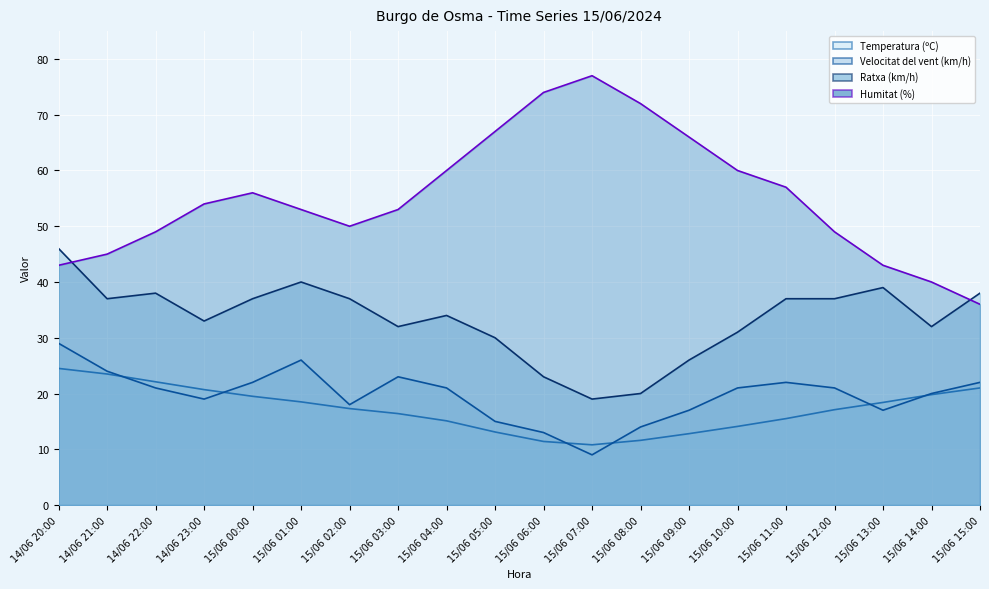

True or false: Temperatura (ºC) (line) has a value of 5.0 at 14/06 20:00.

False